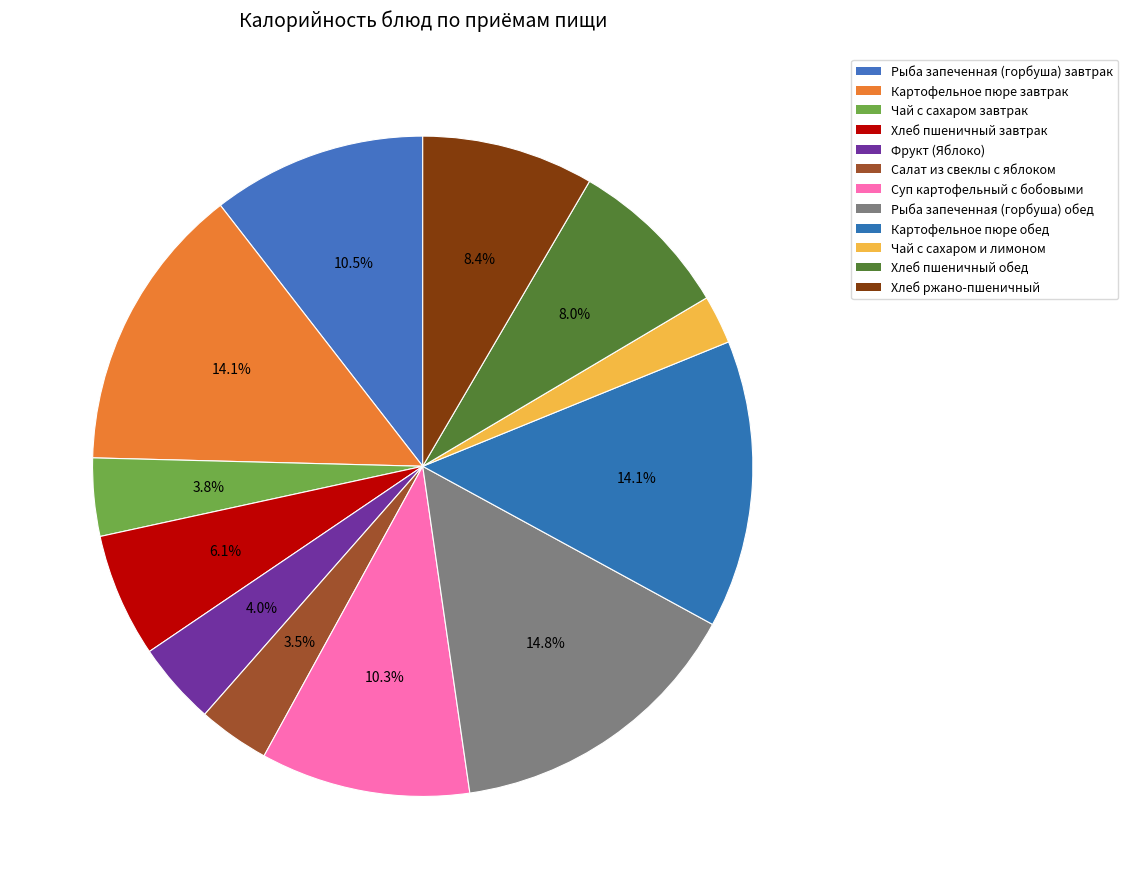

Do Рыба запеченная (горбуша) завтрак and Чай с сахаром и лимоном together represent more than half of the pie?

No